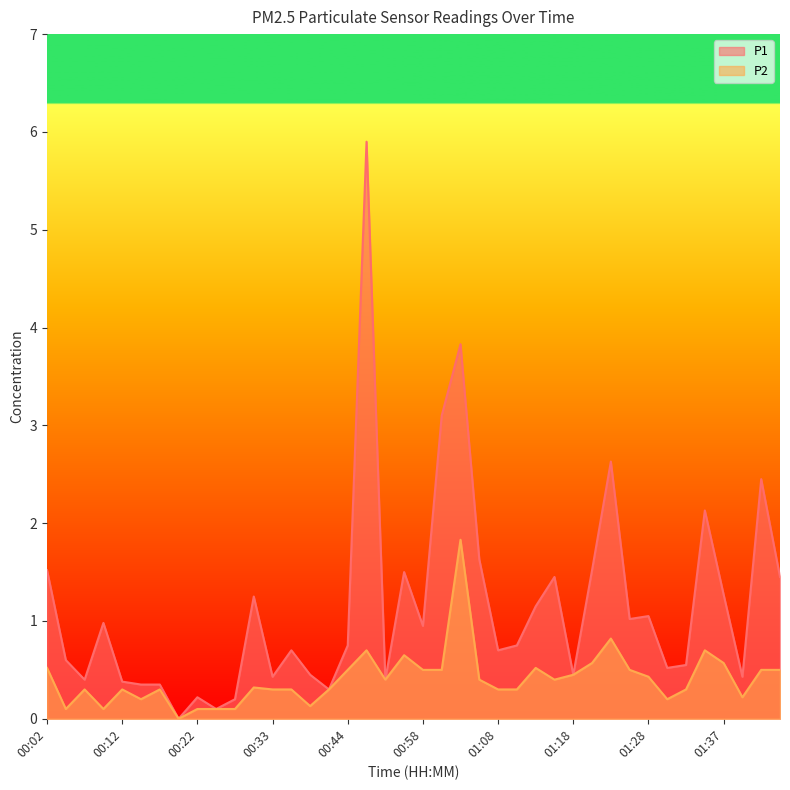

What is the difference between the second highest and minimum values in the P2 series?

0.8